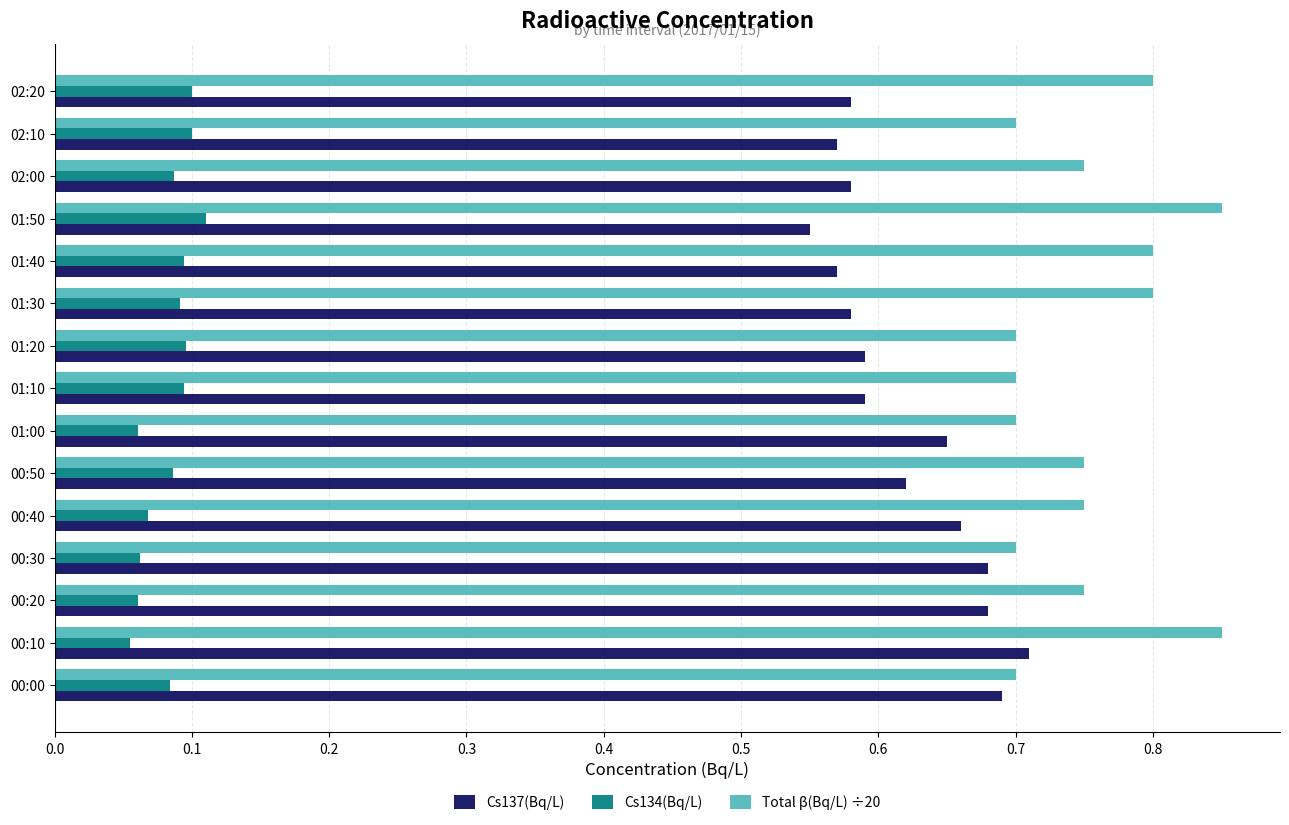

At which label does Cs137(Bq/L) reach its peak?

00:10